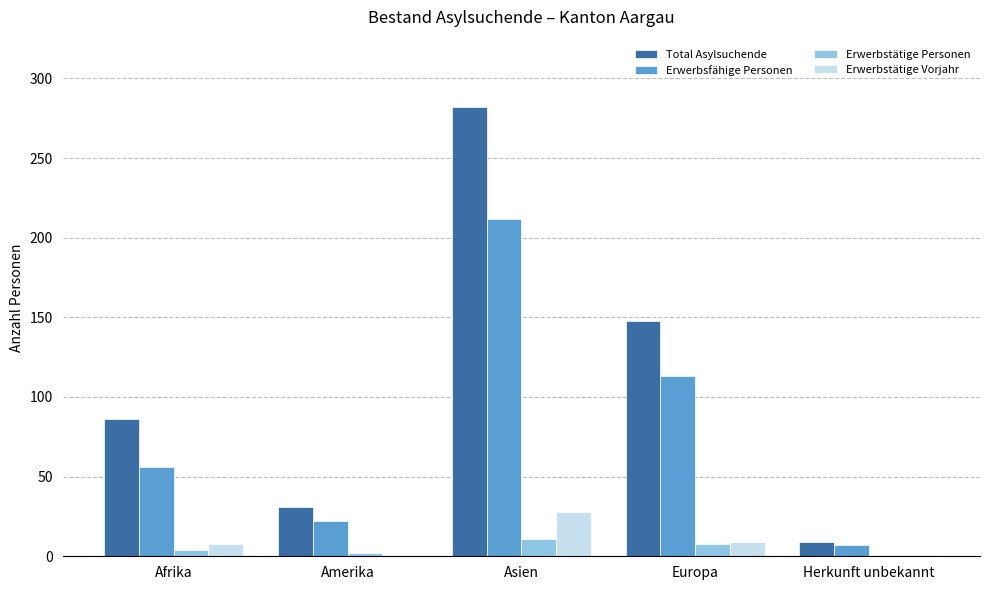

At which category is the sum across all series the highest?

Asien